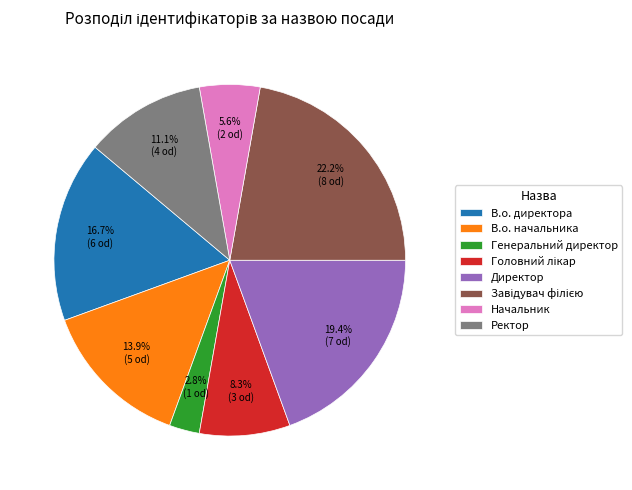

To the nearest percent, what is the combined percentage of Ректор and Начальник?

17%